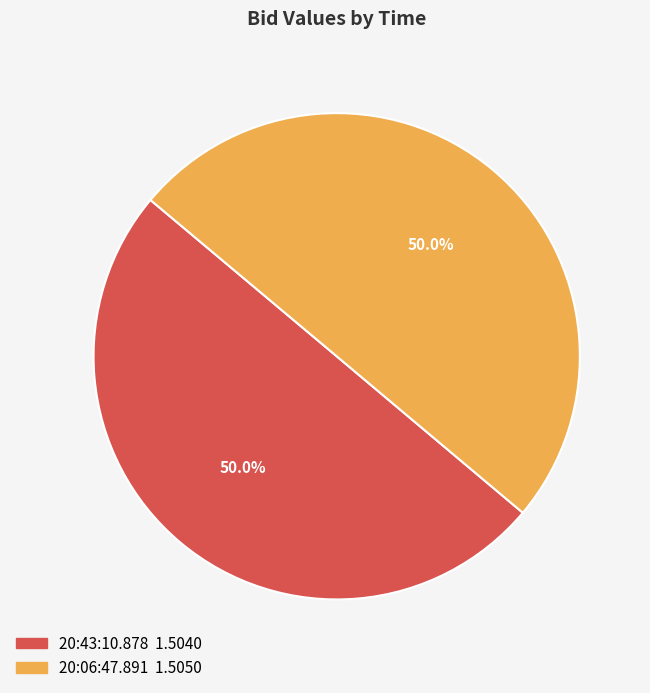

To the nearest percent, what is the combined percentage of 20:43:10.878 and 20:06:47.891?

100%